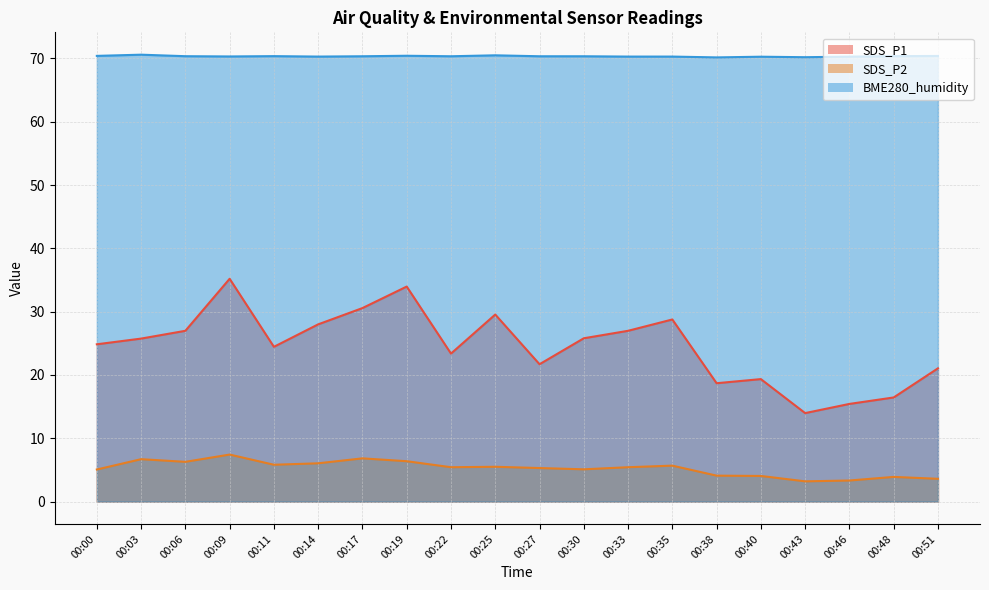

Is it true that BME280_humidity equals 70.3 at 00:30?

True